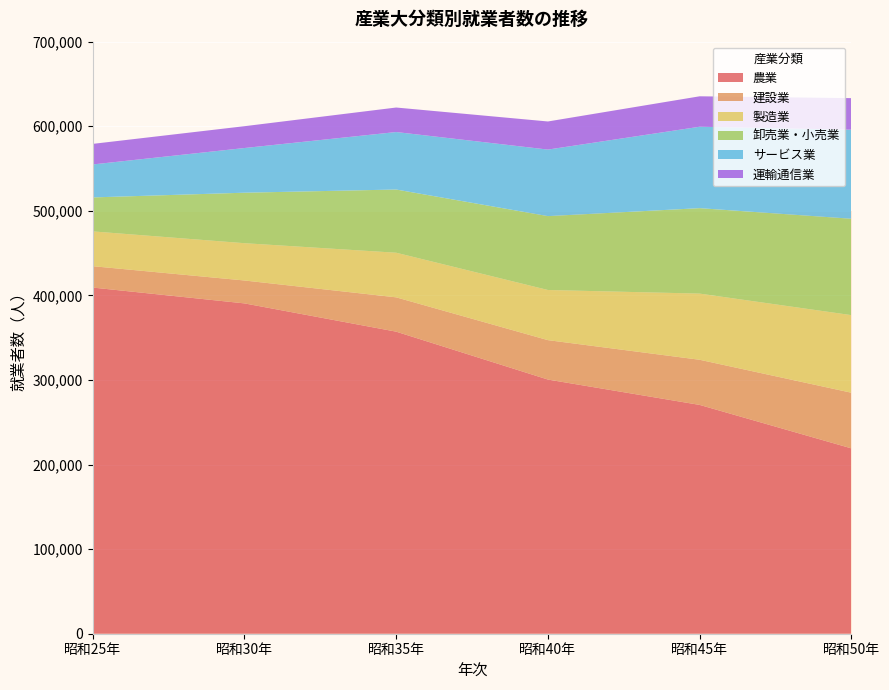

Reading left to right, transcribe all the data shown in this chart.

農業: 昭和25年=409278	昭和30年=390568	昭和35年=357138	昭和40年=300509	昭和45年=270519	昭和50年=219125
建設業: 昭和25年=25270	昭和30年=27070	昭和35年=40571	昭和40年=46595	昭和45年=53371	昭和50年=65791
製造業: 昭和25年=41142	昭和30年=44096	昭和35年=52751	昭和40年=59289	昭和45年=78244	昭和50年=91743
卸売業・小売業: 昭和25年=40152	昭和30年=59687	昭和35年=74732	昭和40年=87349	昭和45年=101026	昭和50年=113978
サービス業: 昭和25年=38976	昭和30年=52825	昭和35年=67972	昭和40年=78670	昭和45年=96274	昭和50年=105289
運輸通信業: 昭和25年=24322	昭和30年=25801	昭和35年=28974	昭和40年=33230	昭和45年=35982	昭和50年=37317